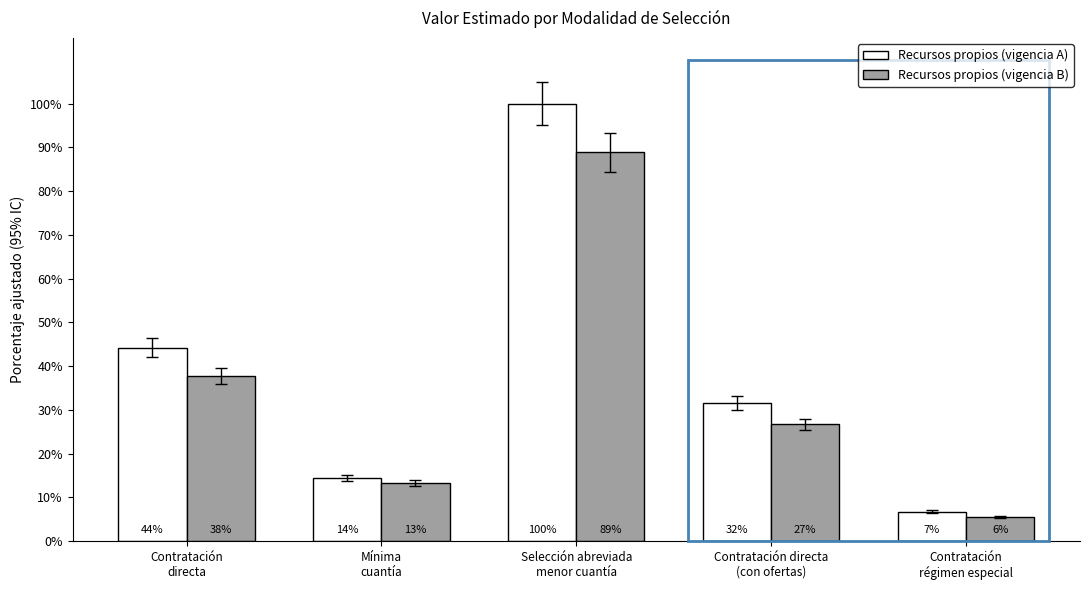

Which category has the lowest value in the Recursos propios (vigencia B) series?

Contratación
régimen especial